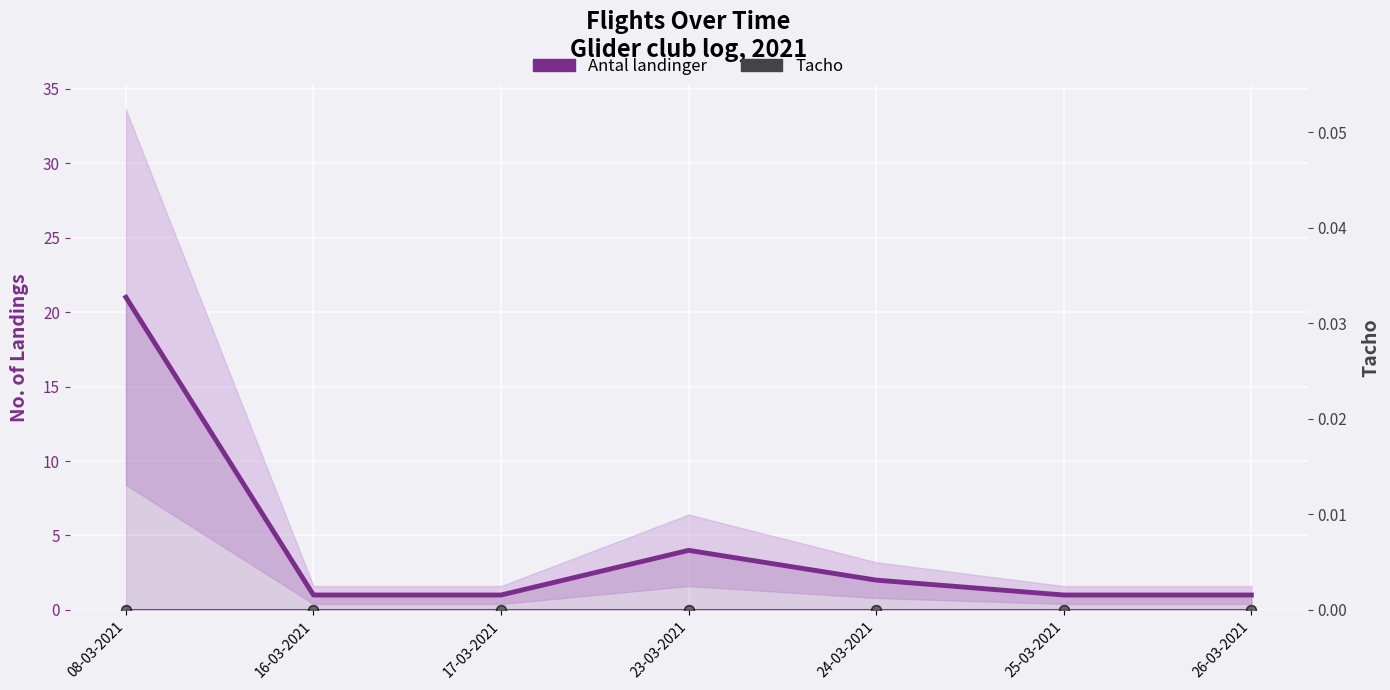

Is this an area chart (filled region under the line)?

No